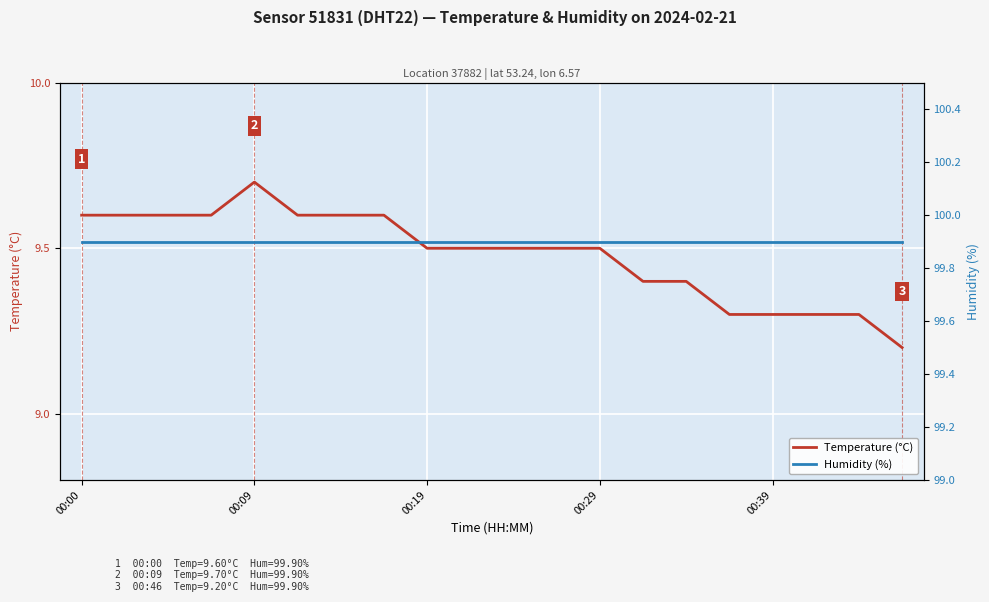

Which series changed the most between 5 and 15?

Temperature (°C)